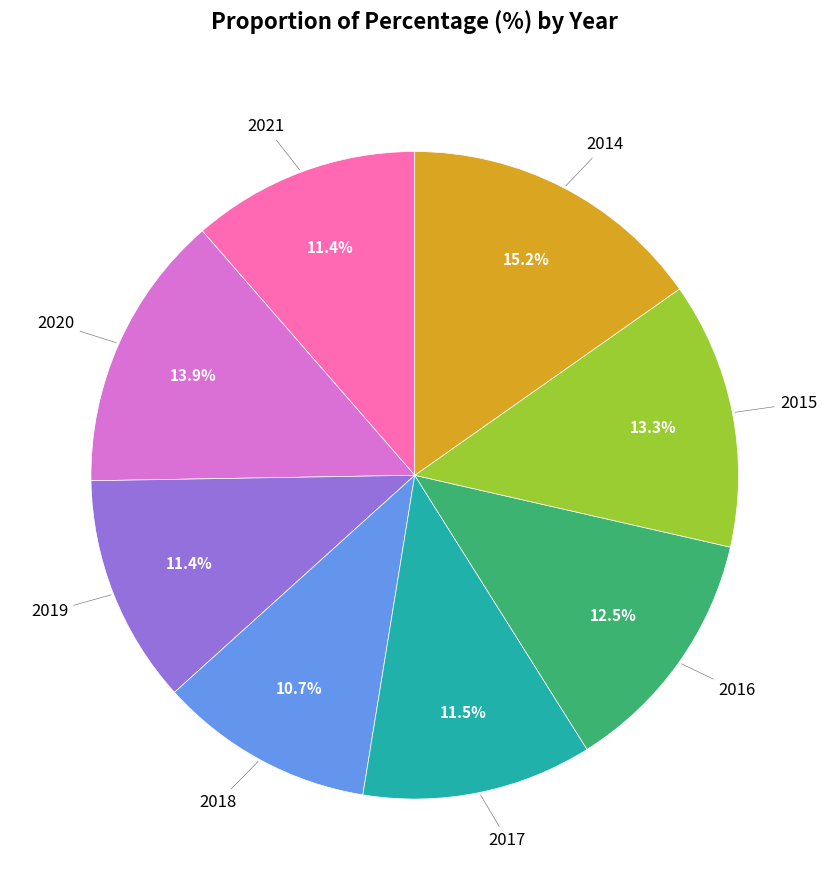

Is there a majority slice in this chart?

No